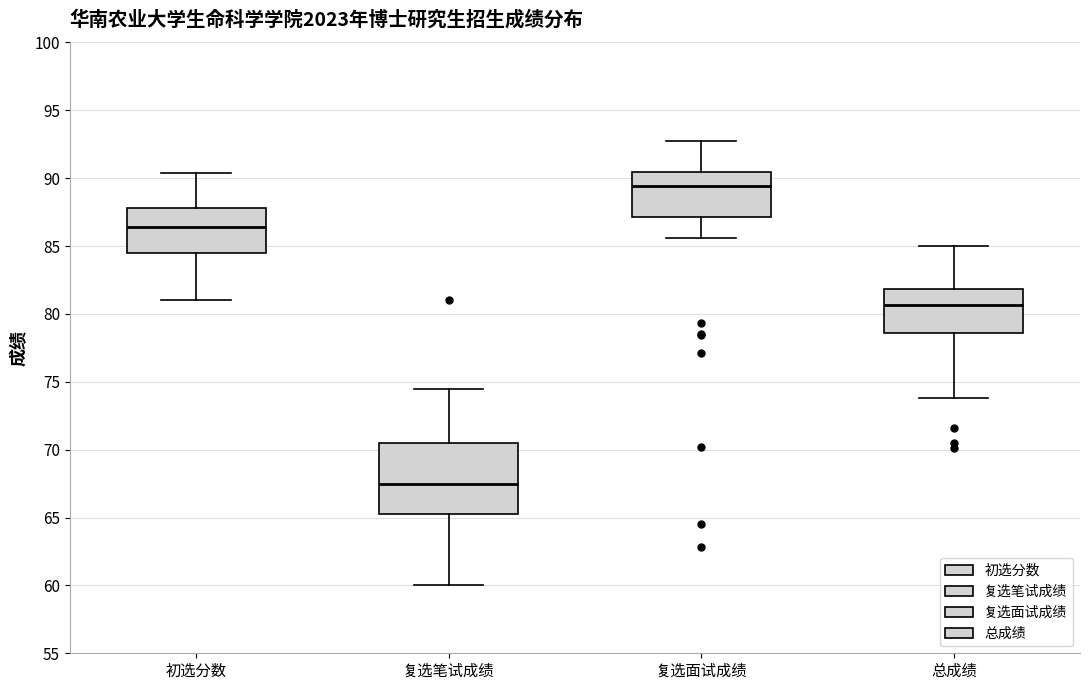

Comparing the boxes themselves (not the whiskers), which one is the tallest?

复选笔试成绩